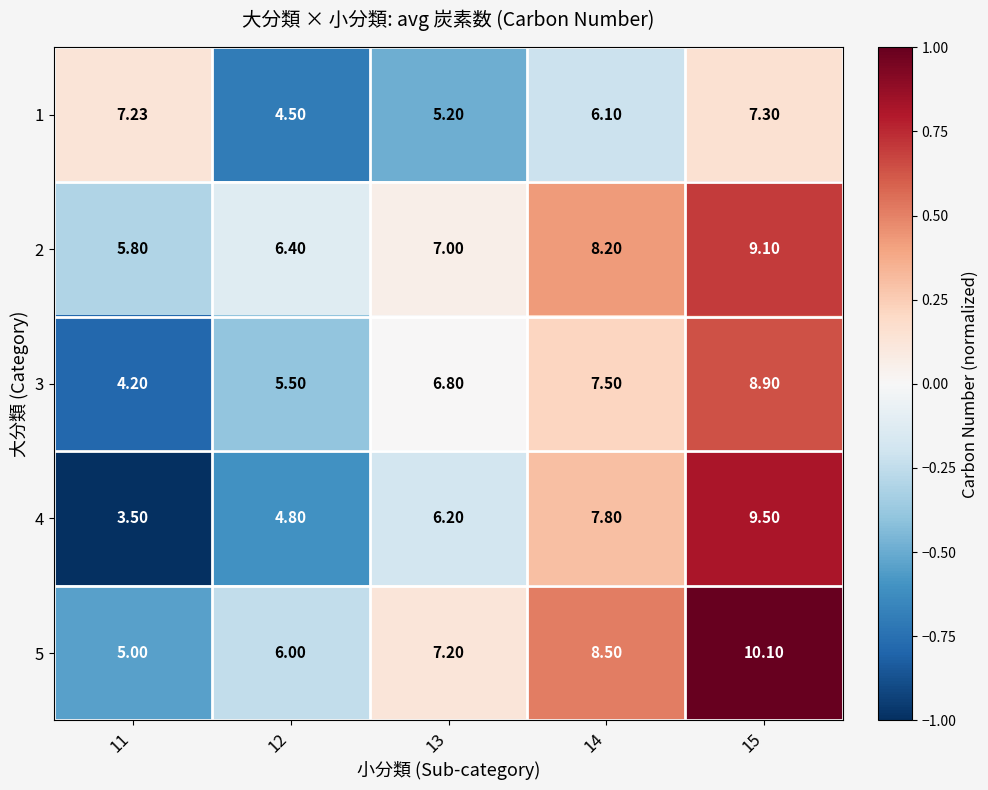

How many values in the 2 series are below 7?

2